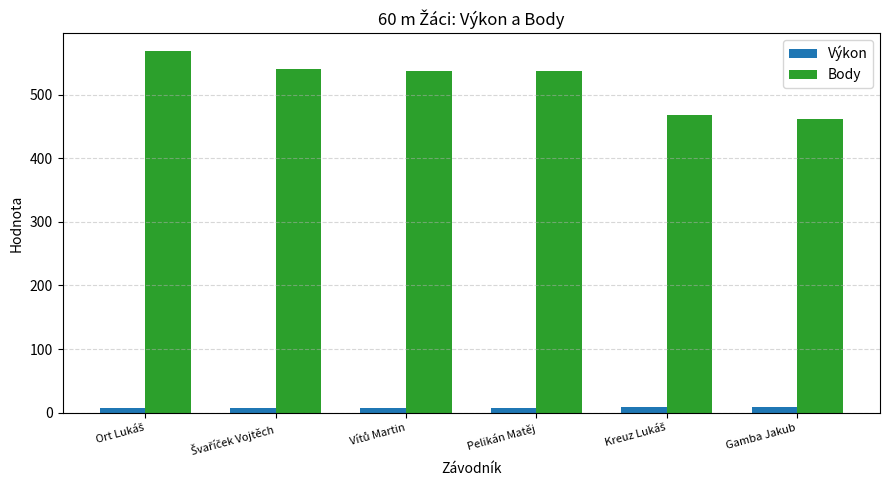

What is the minimum value for Body?

462.0